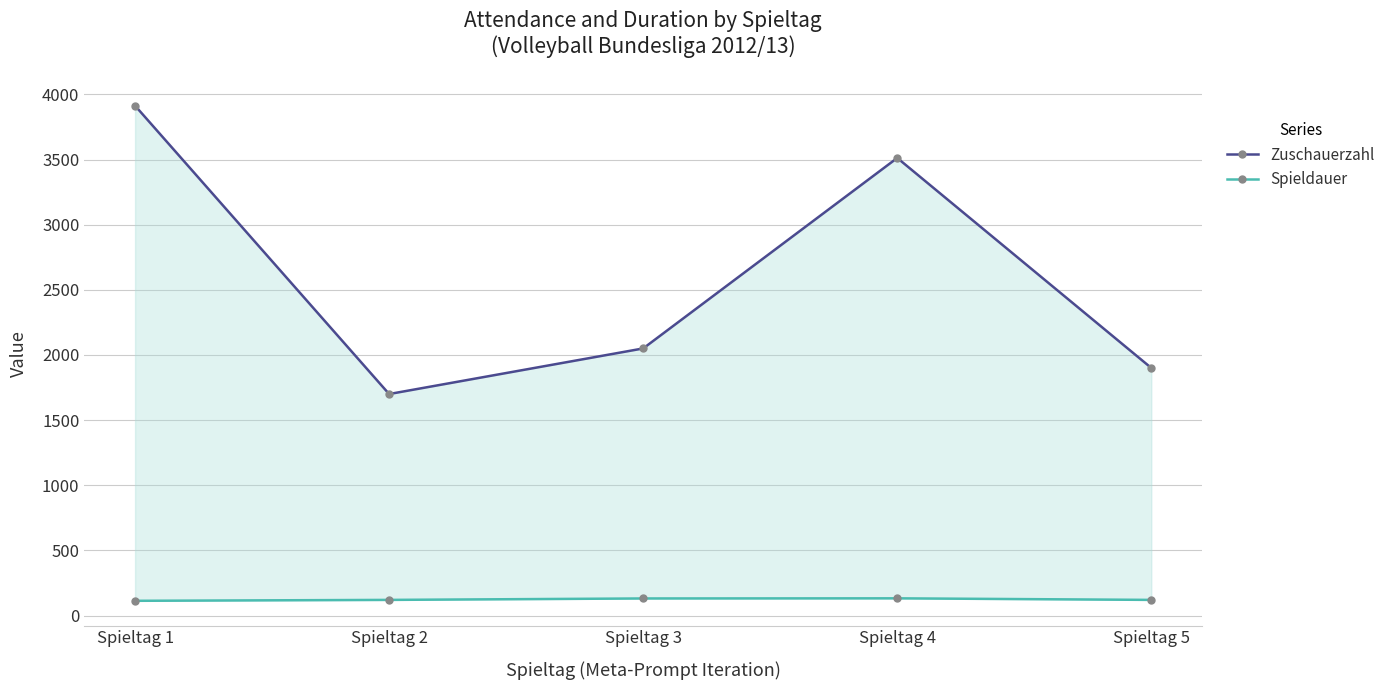

Does the chart display data point markers on the line(s)?

Yes